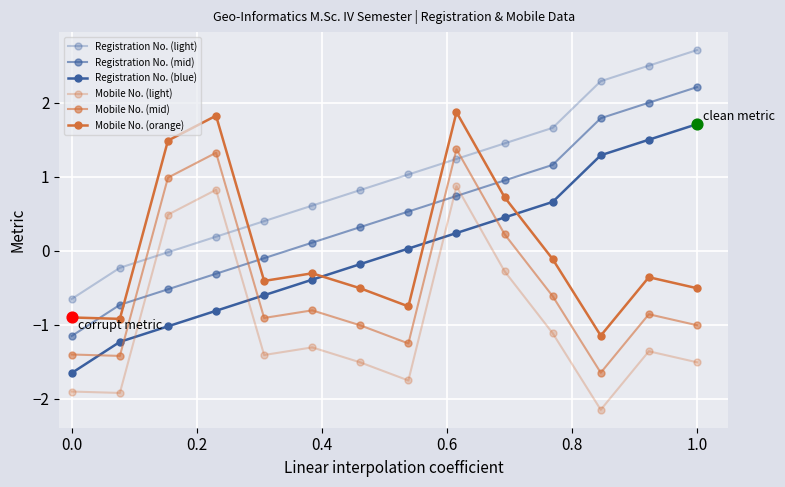

How many lines are shown in the chart?

6